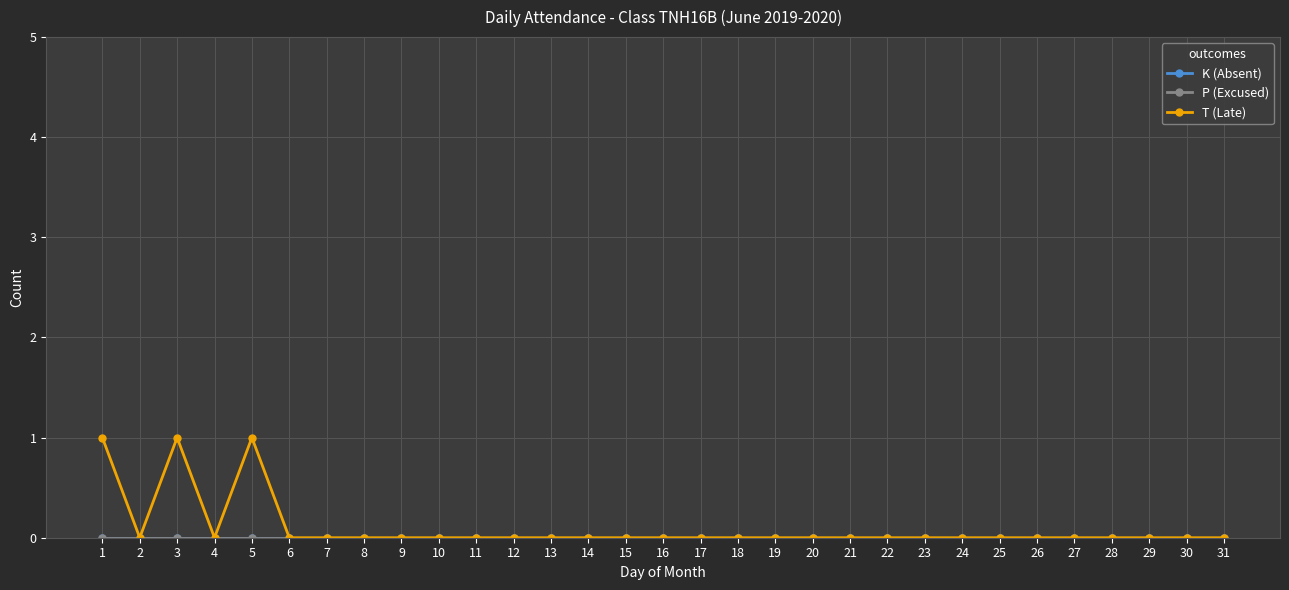

List the labels in order of P (Excused) value, largest first.

1, 2, 3, 4, 5, 6, 7, 8, 9, 10, 11, 12, 13, 14, 15, 16, 17, 18, 19, 20, 21, 22, 23, 24, 25, 26, 27, 28, 29, 30, 31